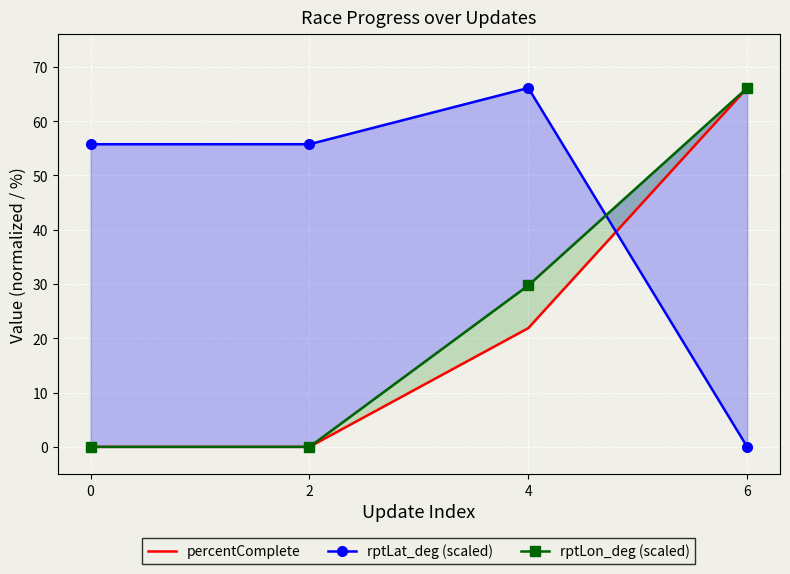

True or false: percentComplete has more than 2 points higher than both neighbors.

False